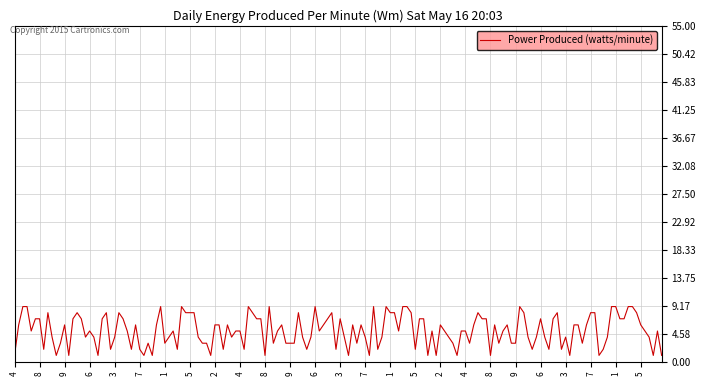

What is the maximum value shown in the chart?

9